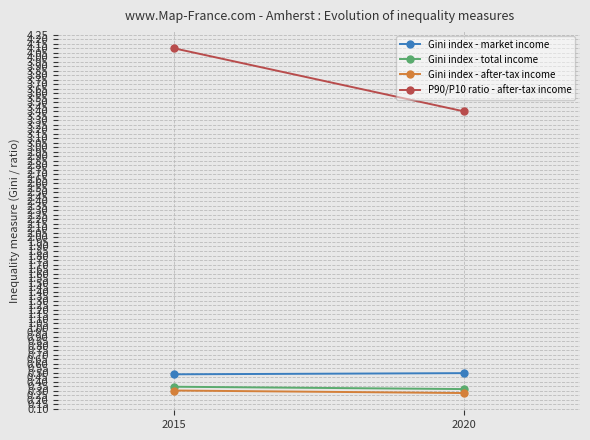

At 2020, list the series in order from smallest to largest.

Gini index - after-tax income, Gini index - total income, Gini index - market income, P90/P10 ratio - after-tax income